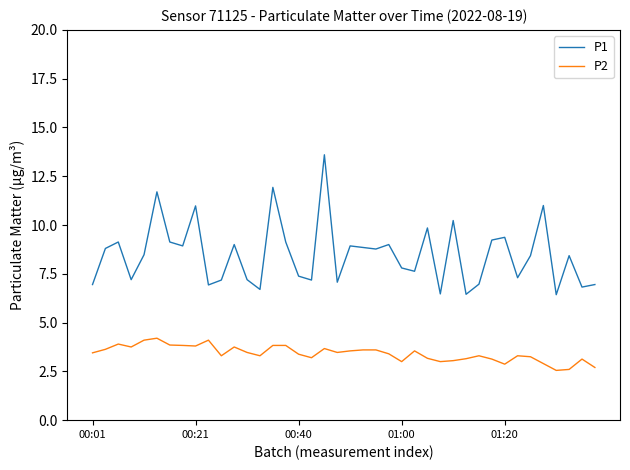

What is the greatest value displayed?

13.6